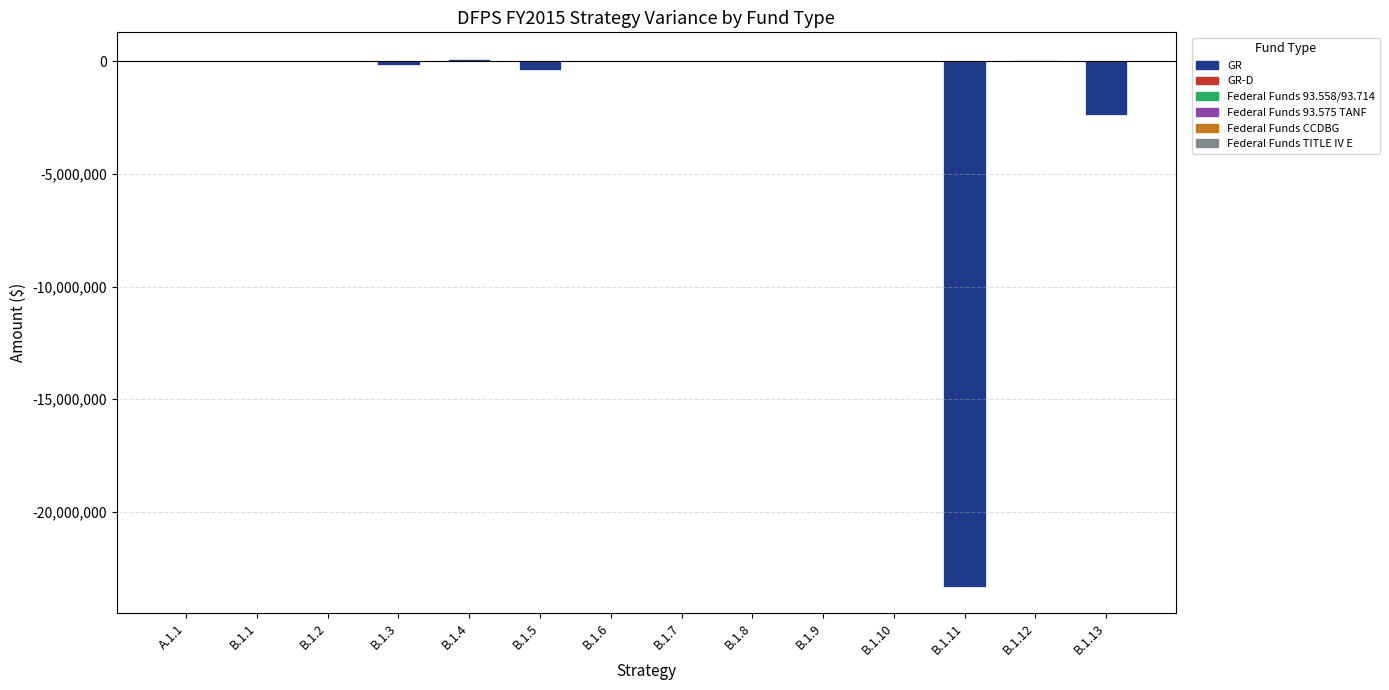

What is the value of the 5th bar from the left?

116531